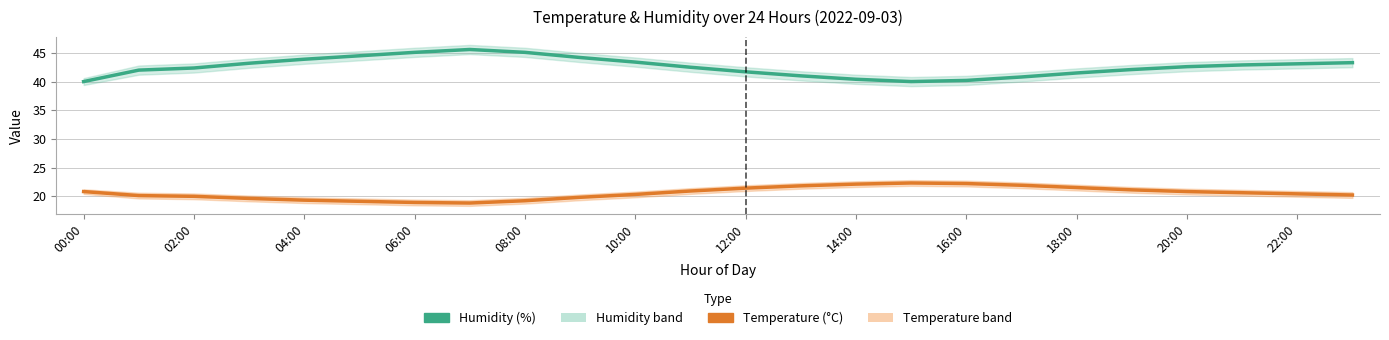

Is it true that Humidity (%) equals 71.3 at 22:00?

False